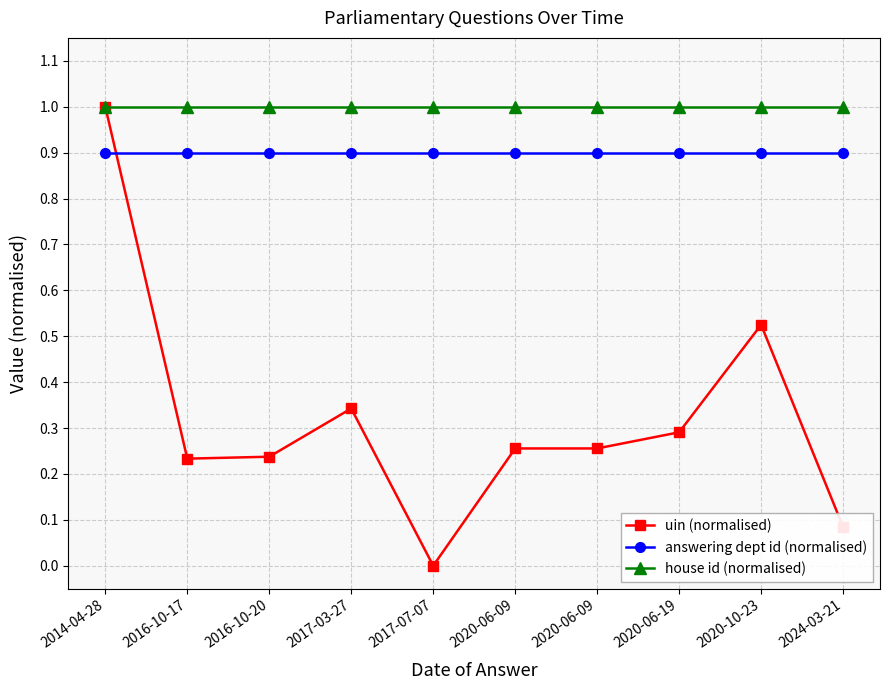

What are all the series names shown in the legend?

uin (normalised), answering dept id (normalised), house id (normalised)